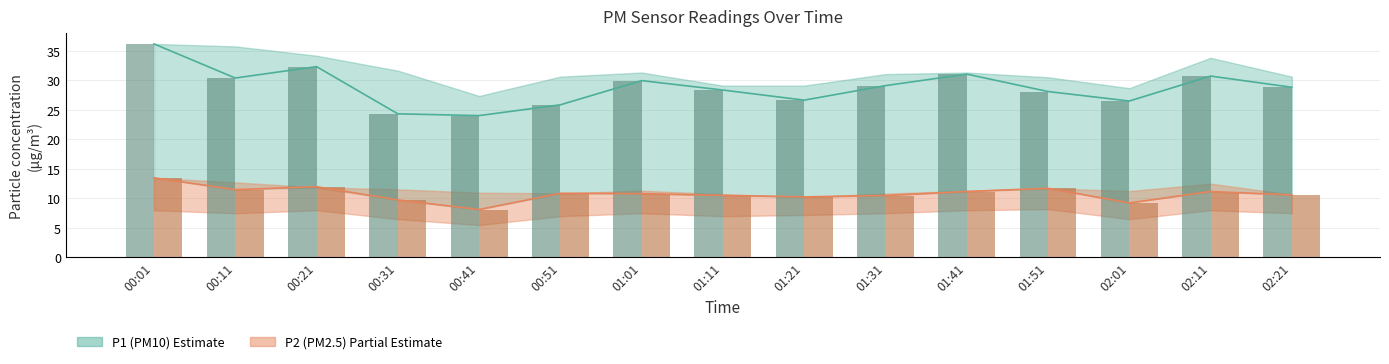

At which label is P1_bar closest to 30?

01:01